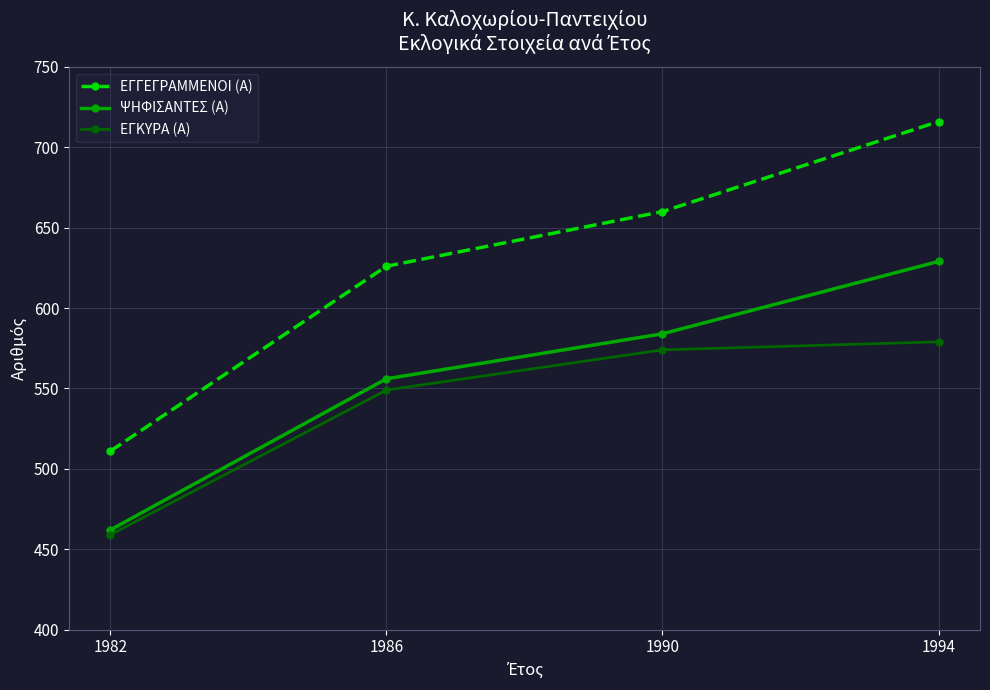

True or false: ΨΗΦΙΣΑΝΤΕΣ (Α) and ΕΓΓΕΓΡΑΜΜΕΝΟΙ (Α) intersect in this chart.

False